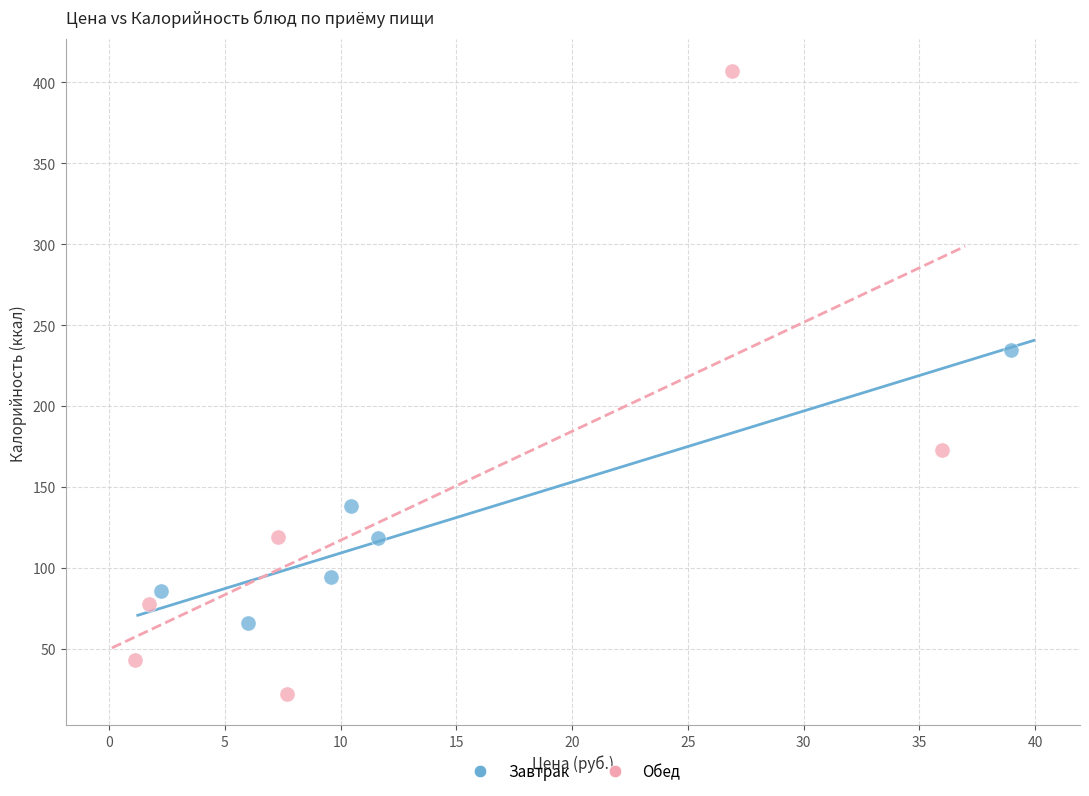

Which series has the largest Y range (max minus min)?

Обед